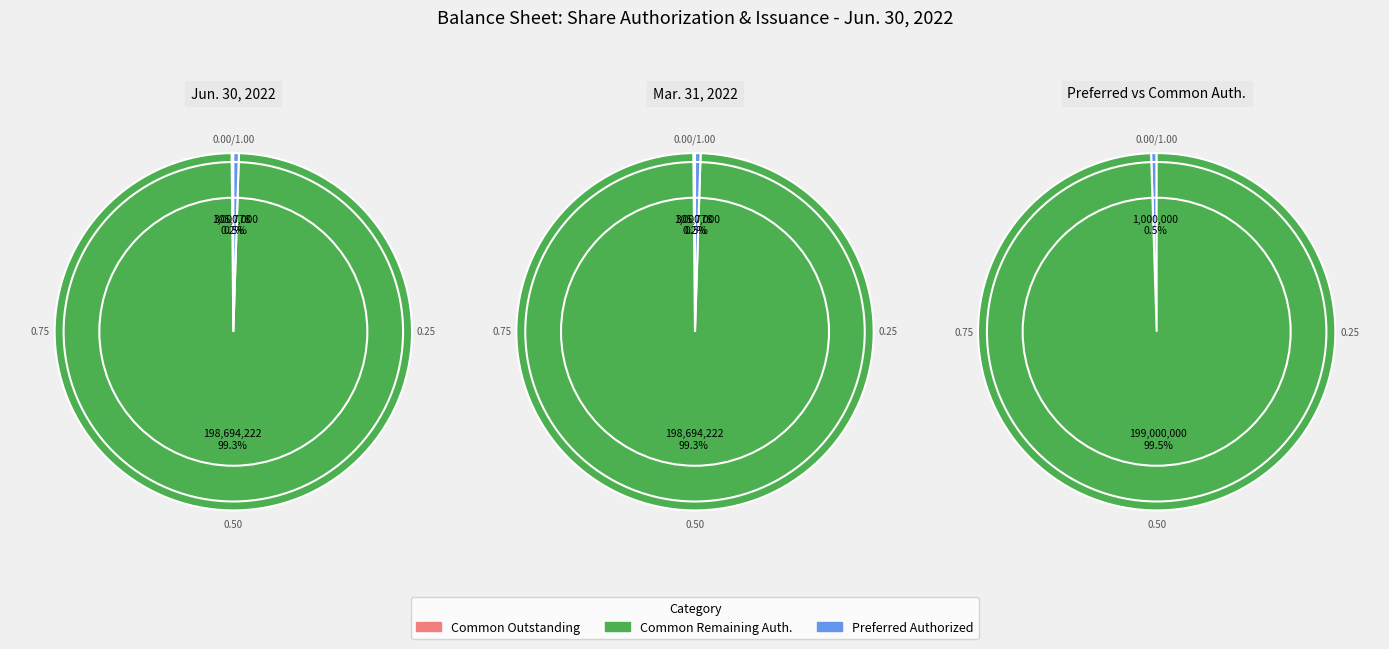

Combined, what portion of the pie is Common Stock, Shares Authorized and Preferred Stock, Shares Authorized?

99.8%